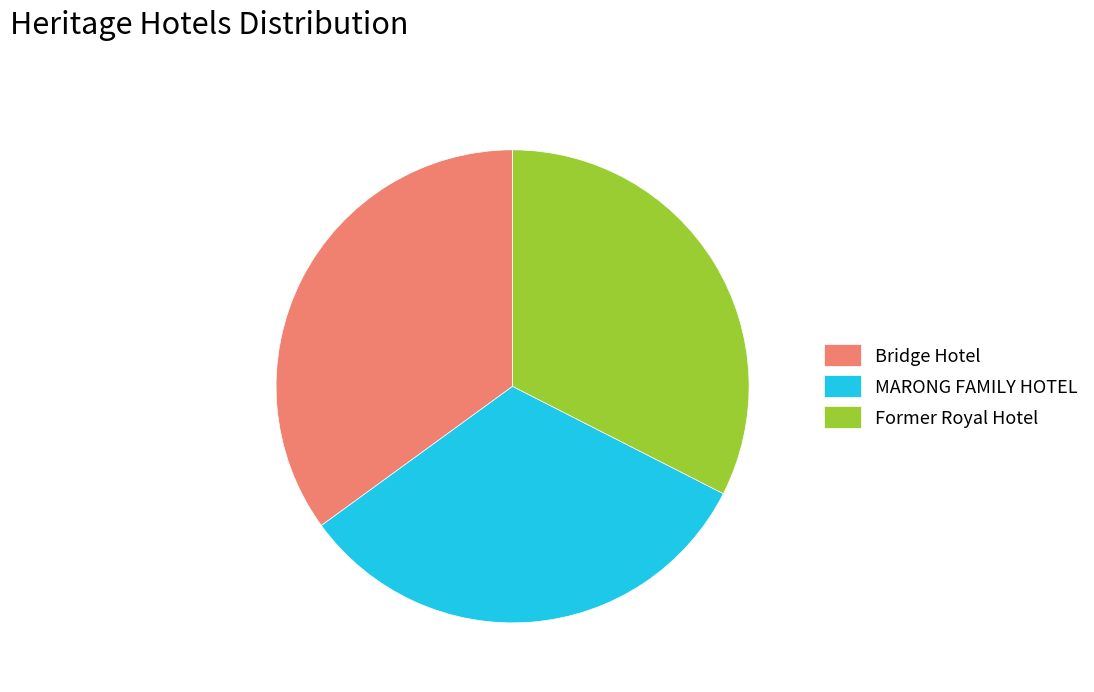

Between Former Royal Hotel and Bridge Hotel, which is larger?

Bridge Hotel